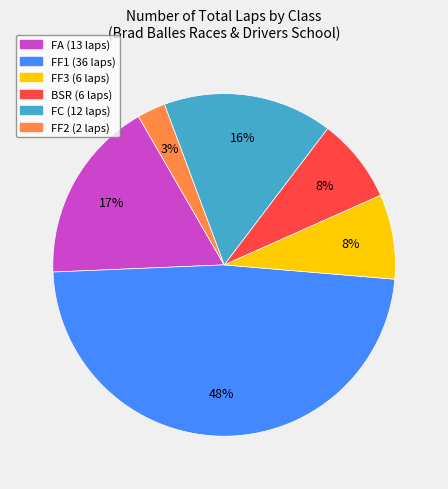

Which has a higher value, FF3 or FC?

FC